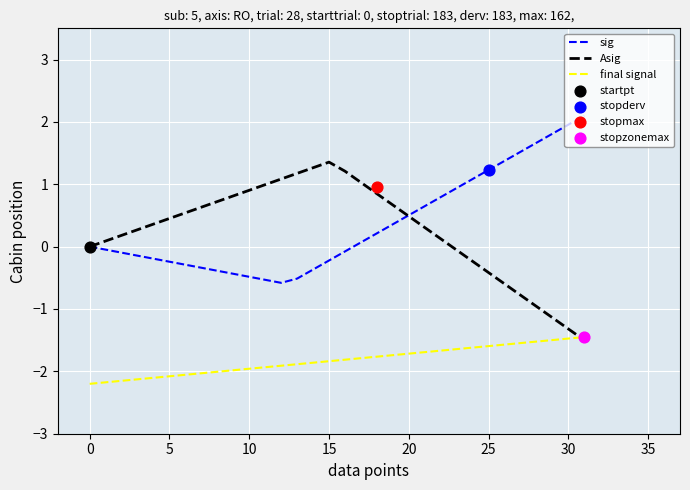

At how many categories does at least one series exceed 0?

31